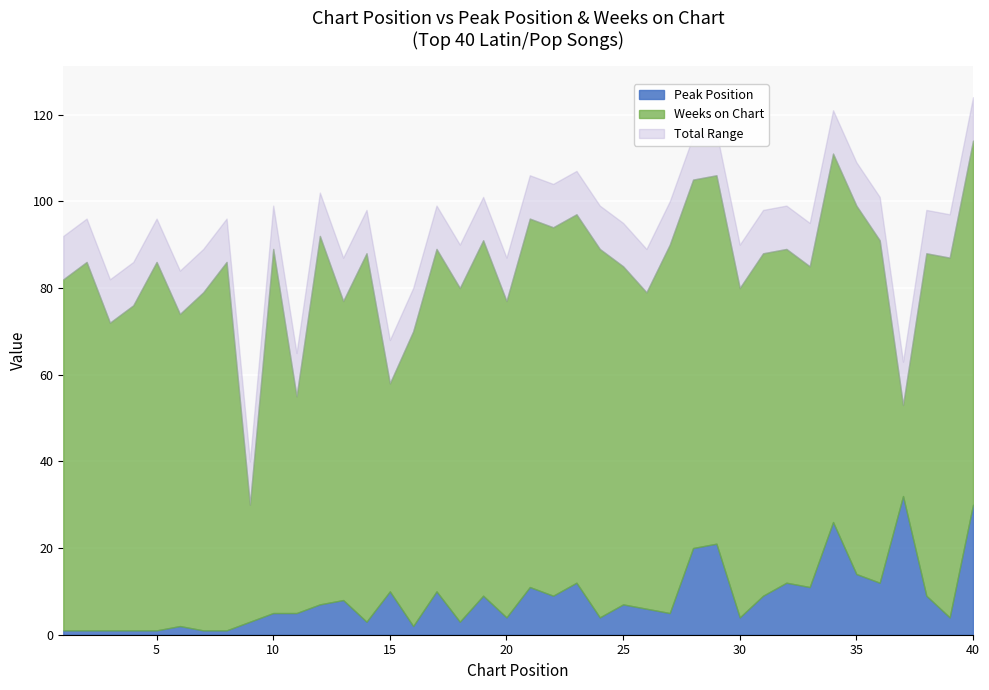

What is the sum of all Weeks on Chart values?

3027